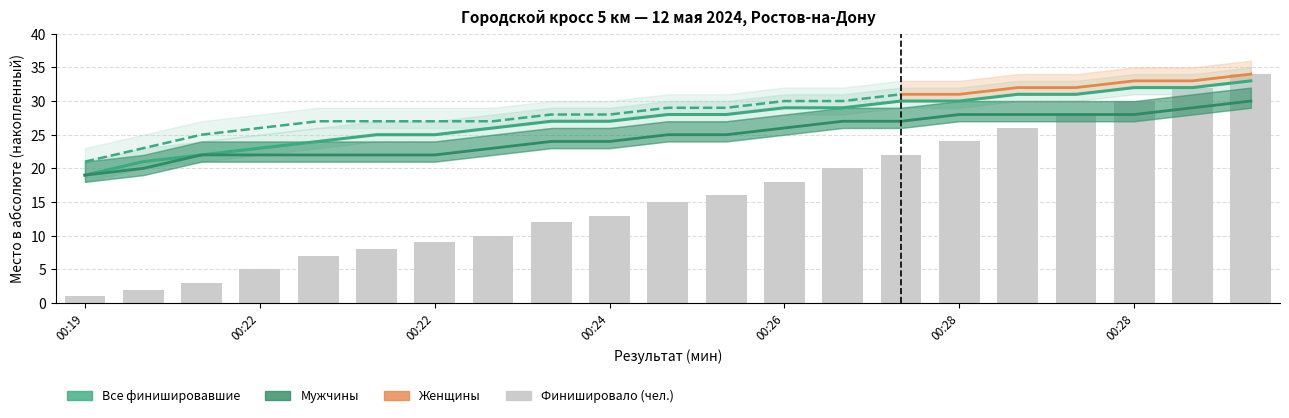

Which category has the highest value in the Женщины series?

00:30